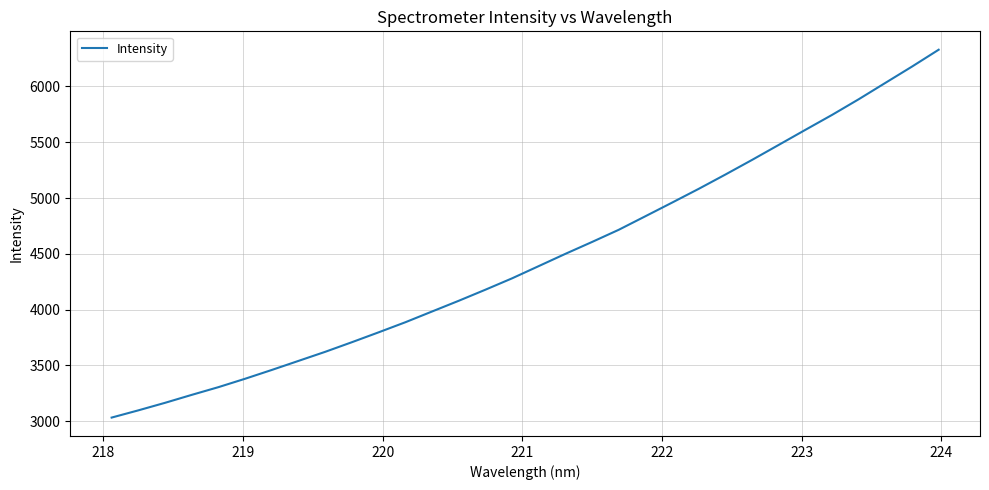

Is this an area chart (filled region under the line)?

No